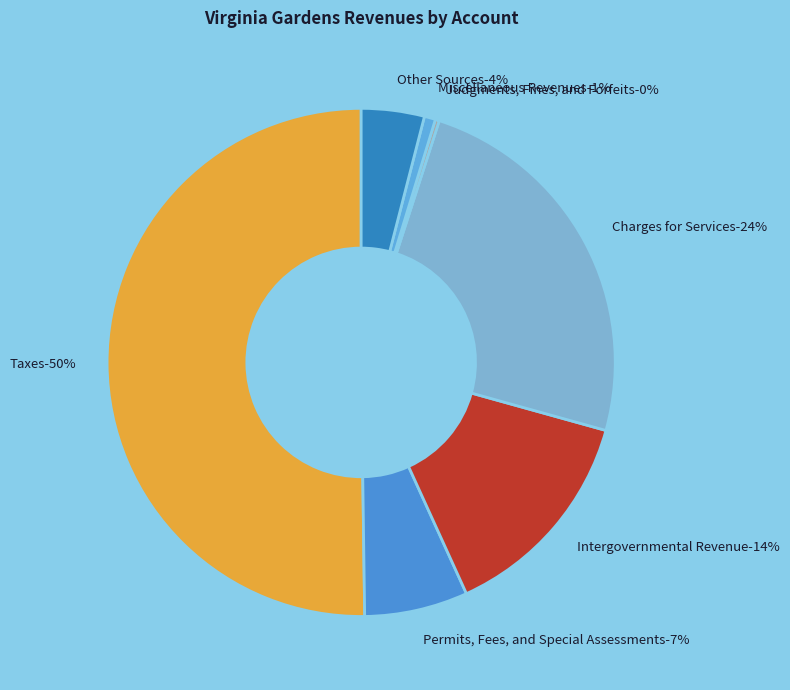

What percentage is the Charges for Services slice, to the nearest percent?

24%